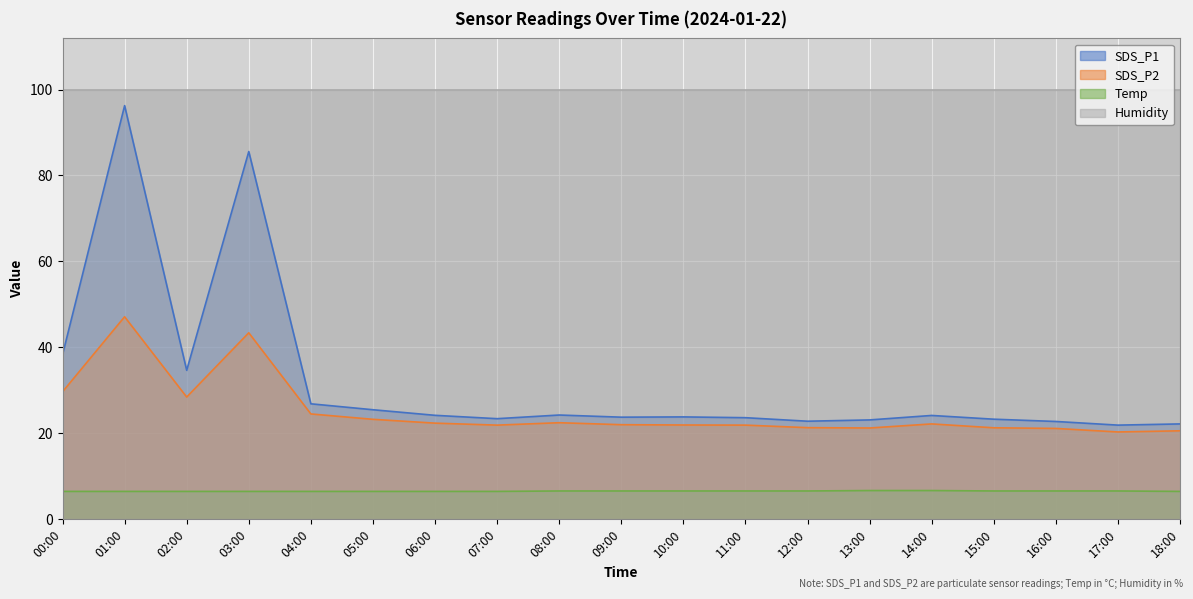

True or false: Humidity and Temp intersect in this chart.

False